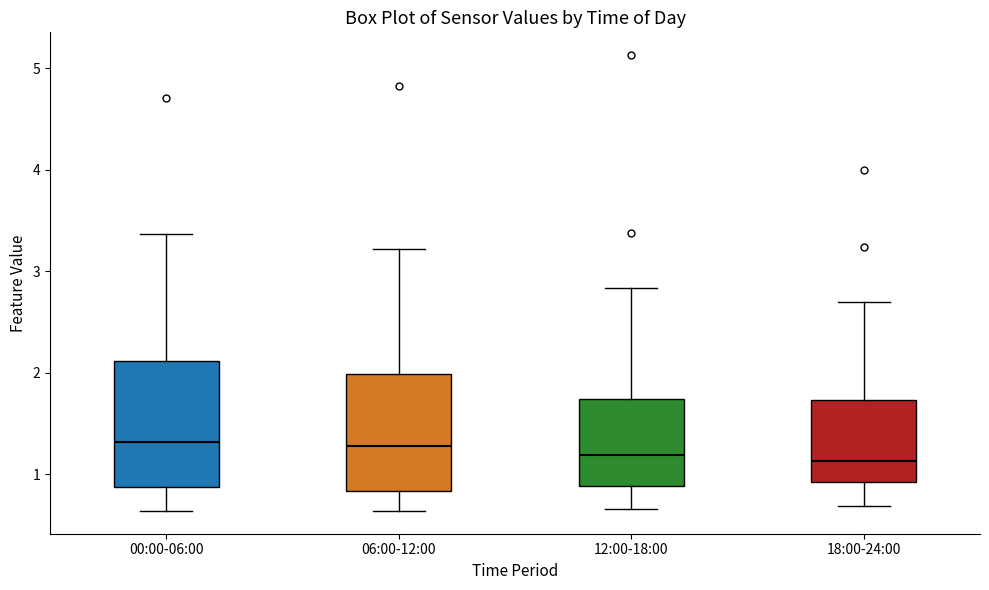

Reading left to right, read every box against the y-axis: the position of its median line, the range the box covers, and the ends of its whiskers. The values are not printed on the chart, so give them approximately, as read against the axis.

00:00-06:00: median 1.3, box 0.9 to 2.1, whiskers 0.6 to 3.4
06:00-12:00: median 1.3, box 0.8 to 2.0, whiskers 0.6 to 3.2
12:00-18:00: median 1.2, box 0.9 to 1.7, whiskers 0.7 to 2.8
18:00-24:00: median 1.1, box 0.9 to 1.7, whiskers 0.7 to 2.7